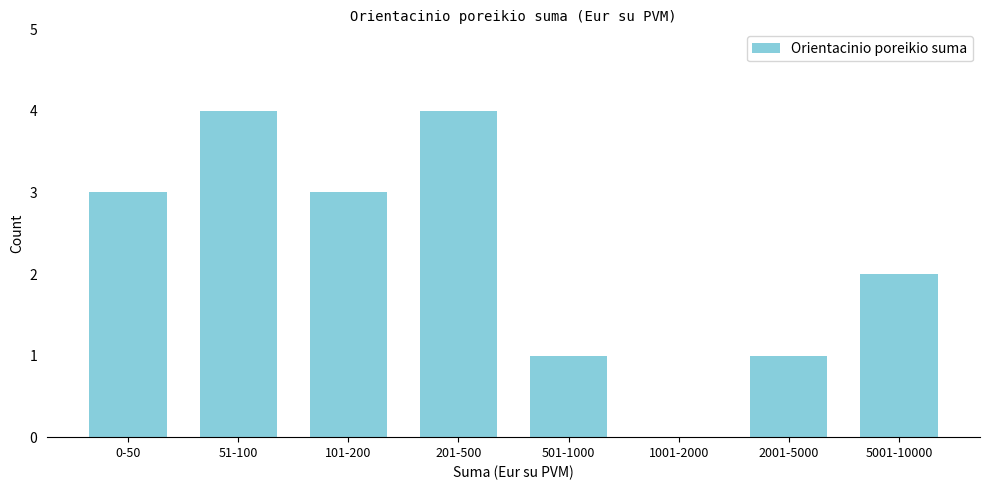

Reading left to right, list all the values displayed in this chart.

0-50=3	51-100=4	101-200=3	201-500=4	501-1000=1	1001-2000=0	2001-5000=1	5001-10000=2